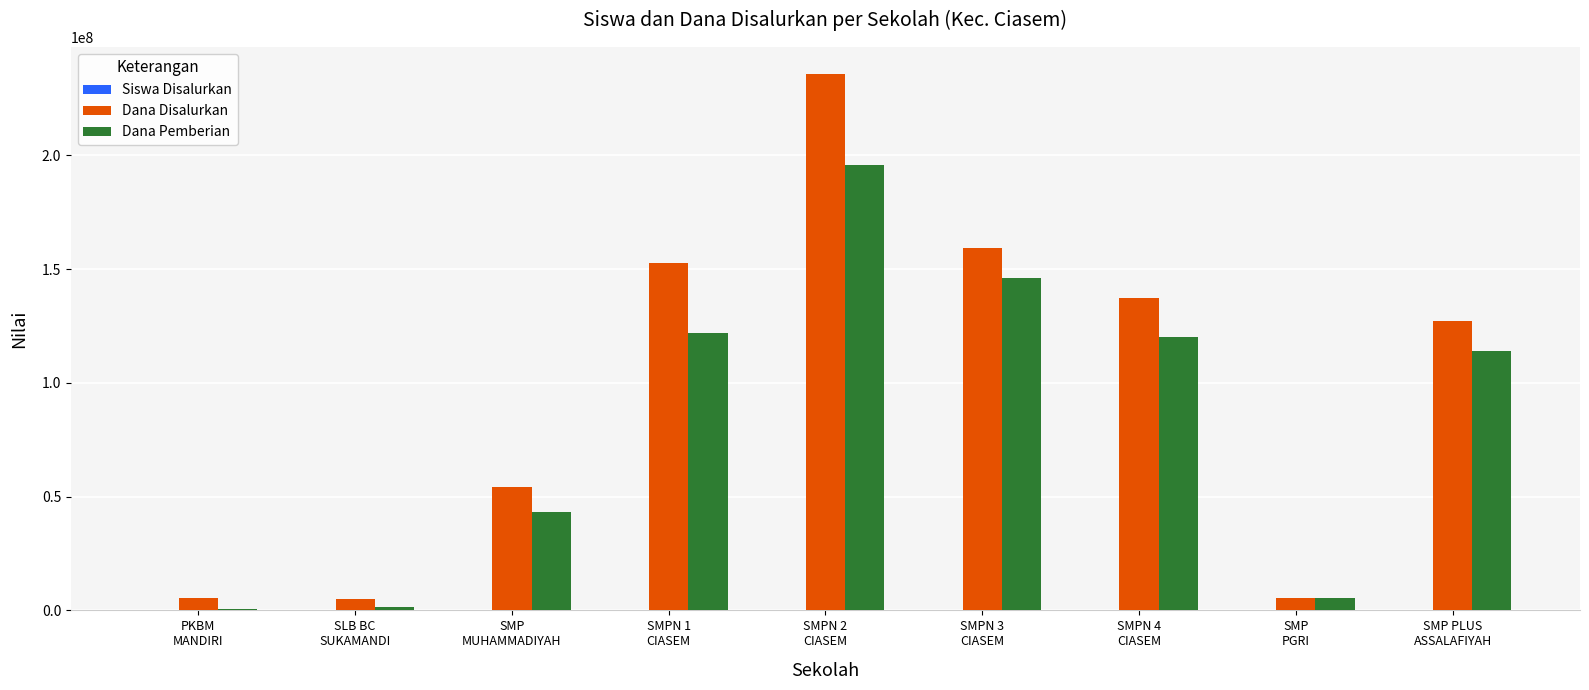

Is it true that Dana Disalurkan equals 265225121 at SMPN 3
CIASEM?

False